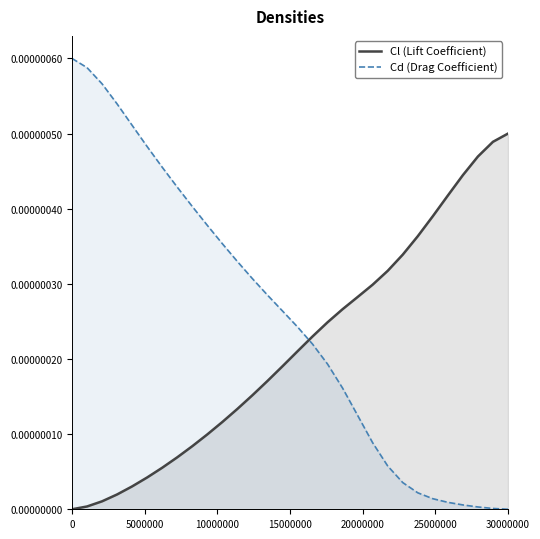

Rank the series by their average value, from highest to lowest.

Cd (Drag Coefficient), Cl (Lift Coefficient)